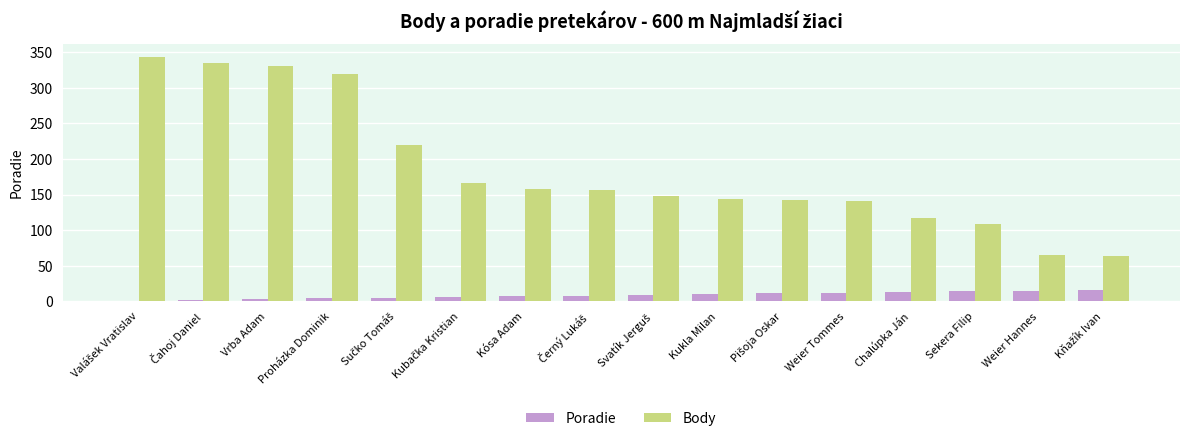

Which series has the largest total across all categories?

Body